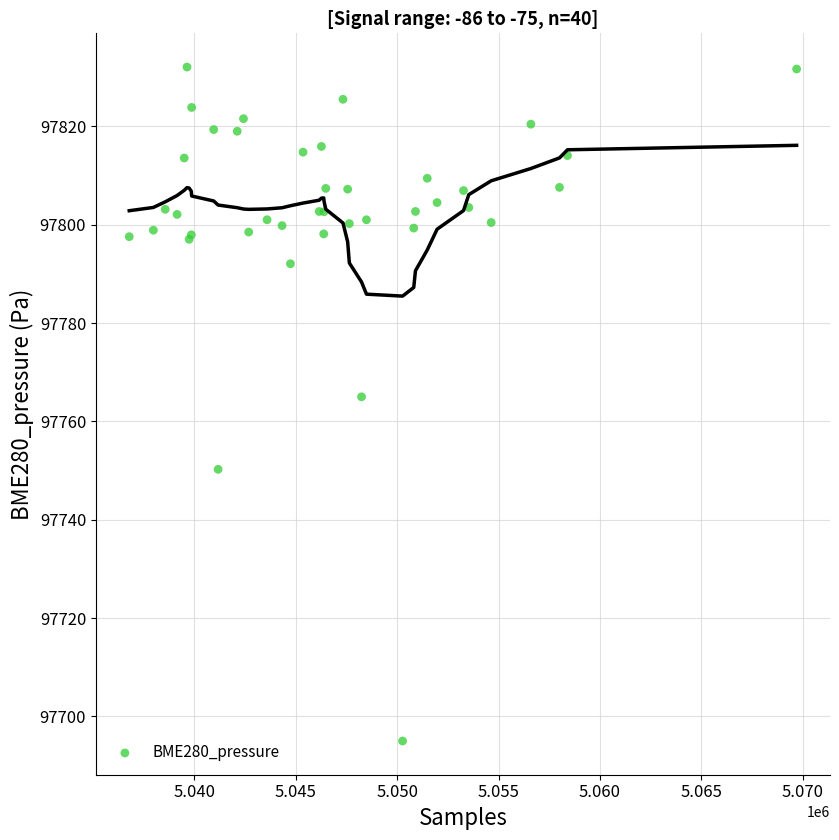

What Y value in the scatter plot is closest to 97763?

97765.0